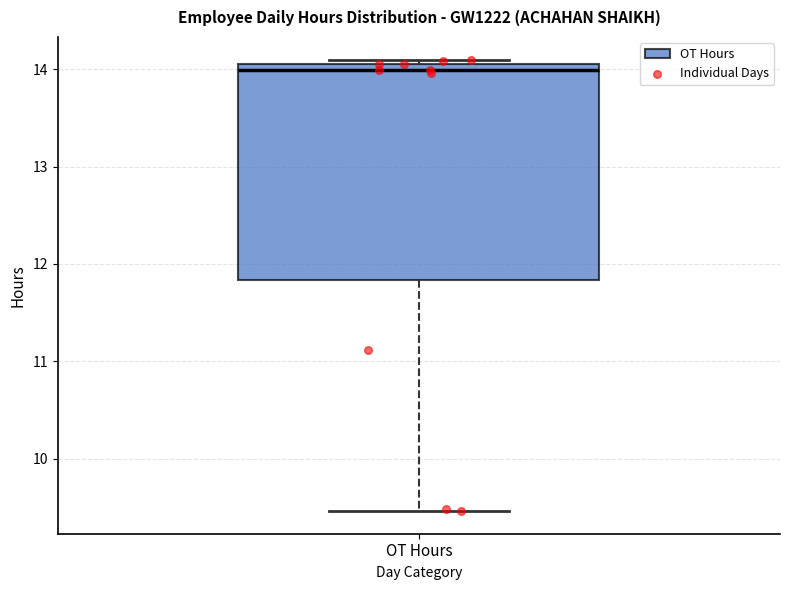

Where is the lower edge of the box for OT Hours on the y-axis? The values are not printed on the chart, so give them approximately, as read against the axis.

11.8